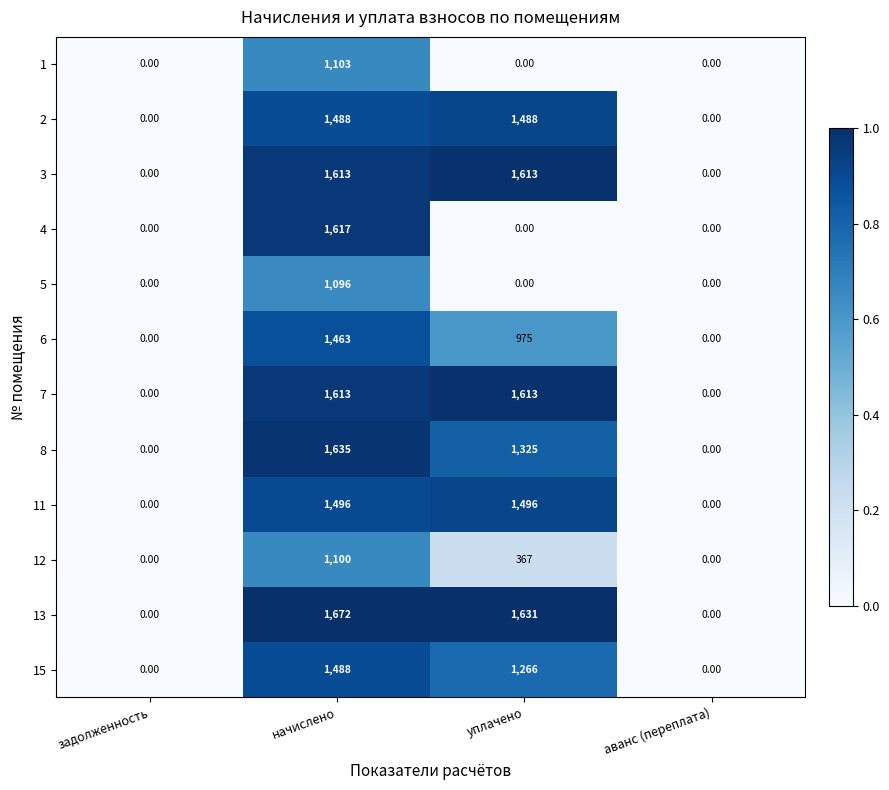

Which series has the largest total across all categories?

13